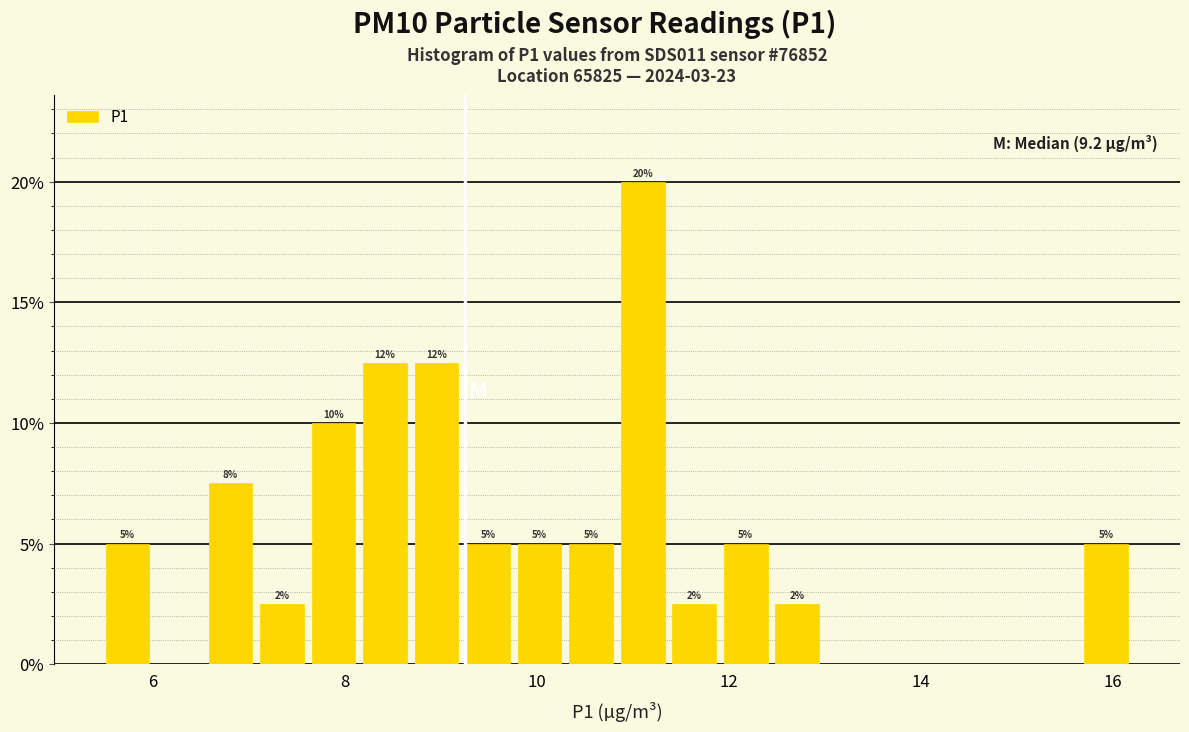

Around what value on the x-axis is the tallest bar? Give the approximate position of its centre, as read against the axis.

11.2